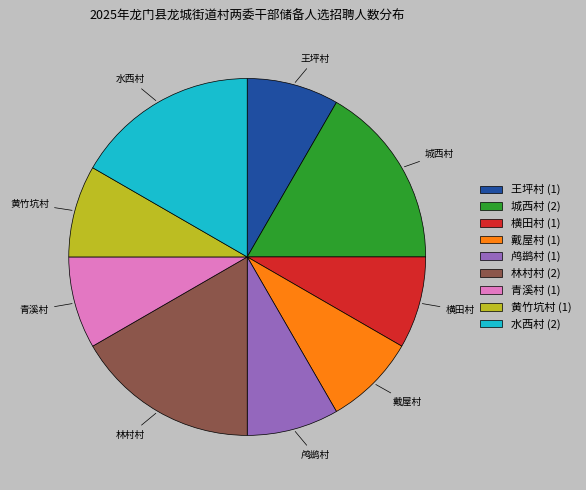

Do 戴屋村 and 水西村 together represent more than half of the pie?

No